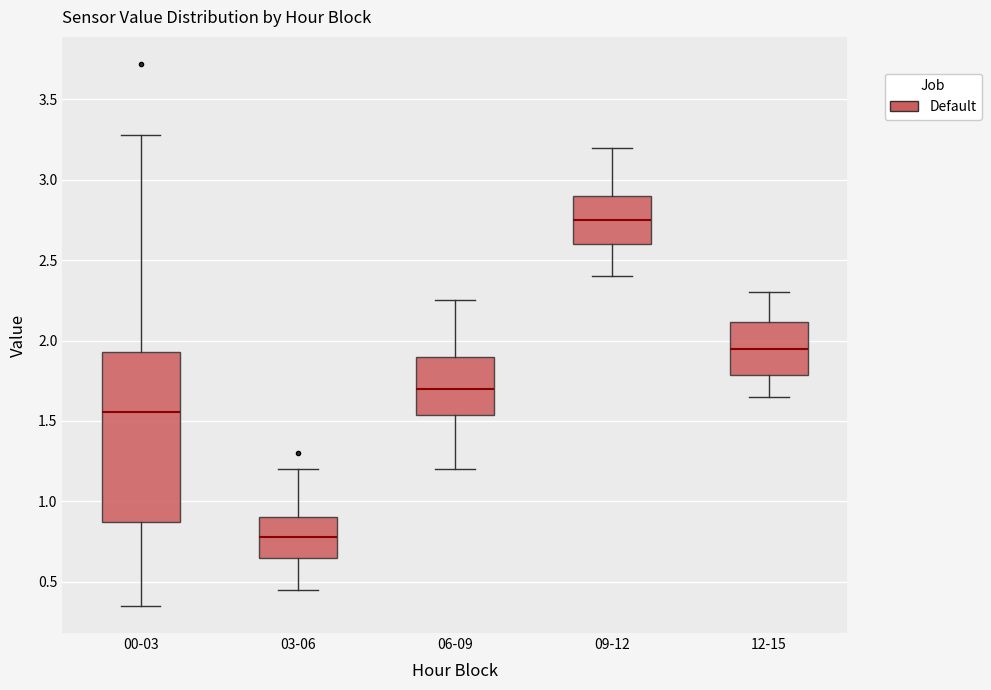

Which box's median line is the highest?

09-12